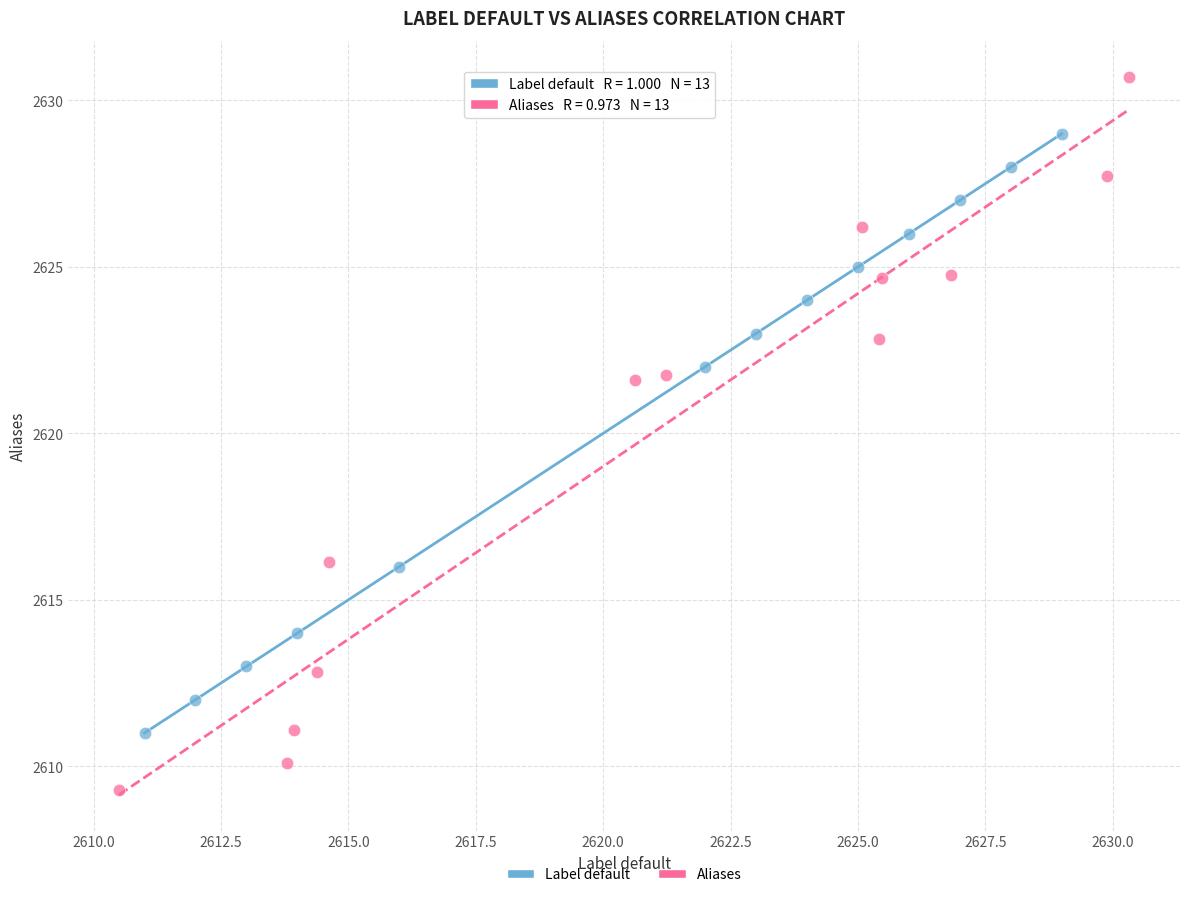

Which series has the widest spread of Y values?

Aliases